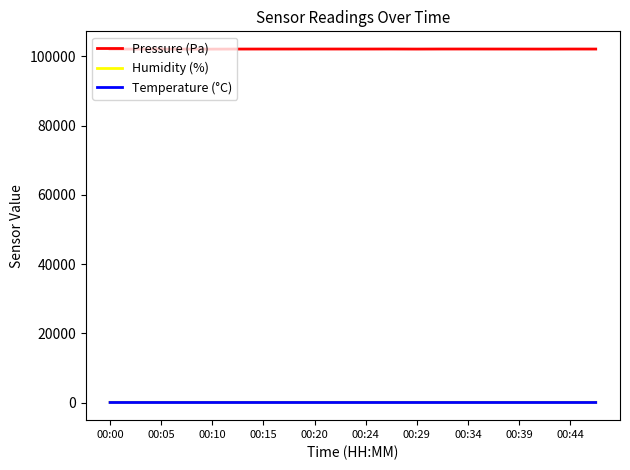

Which series has the largest range (max minus min)?

Pressure (Pa)